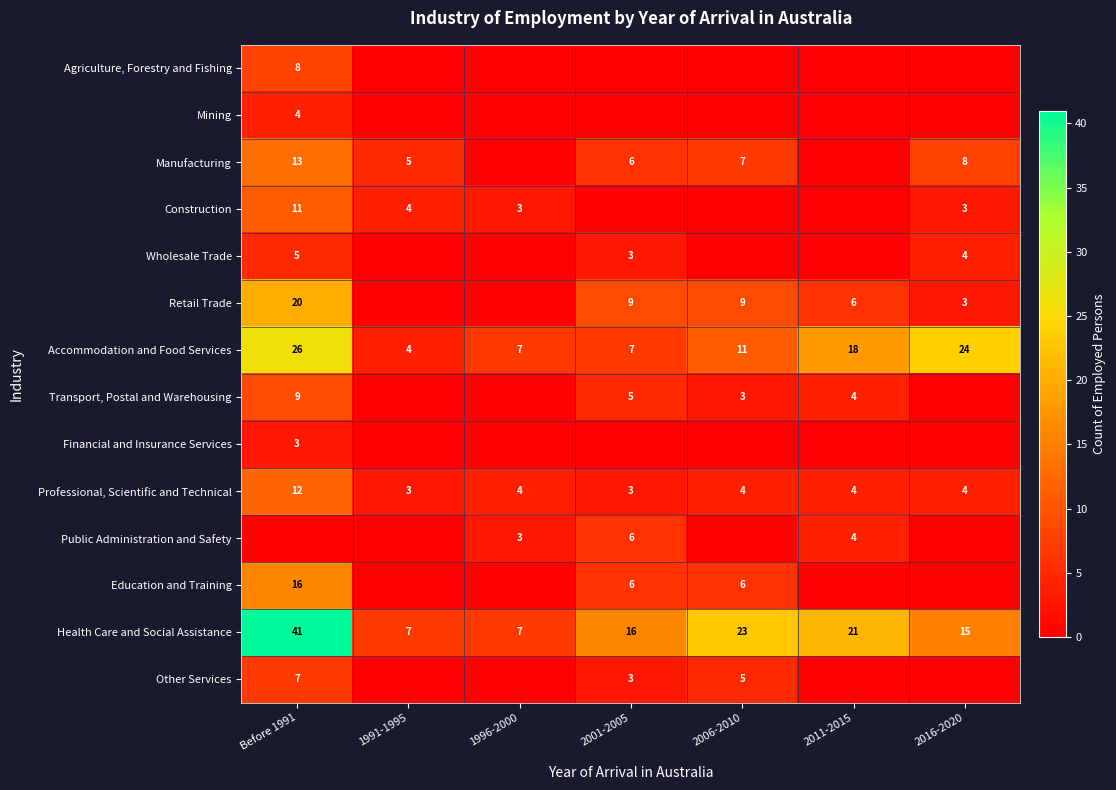

What is the difference between the Manufacturing values at Before 1991 and 2016-2020?

5